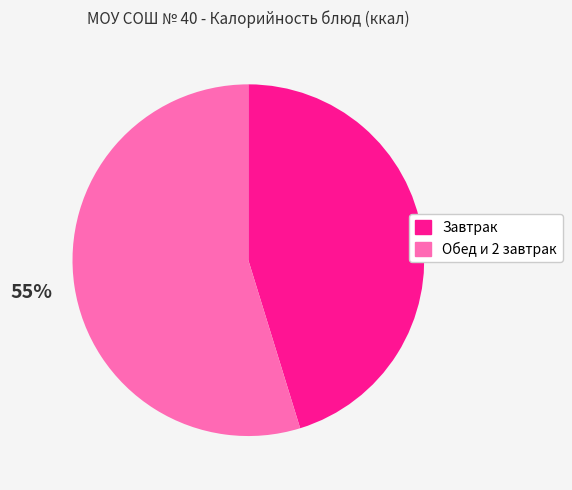

To the nearest percent, what is the difference between the largest and smallest slice percentages?

10%